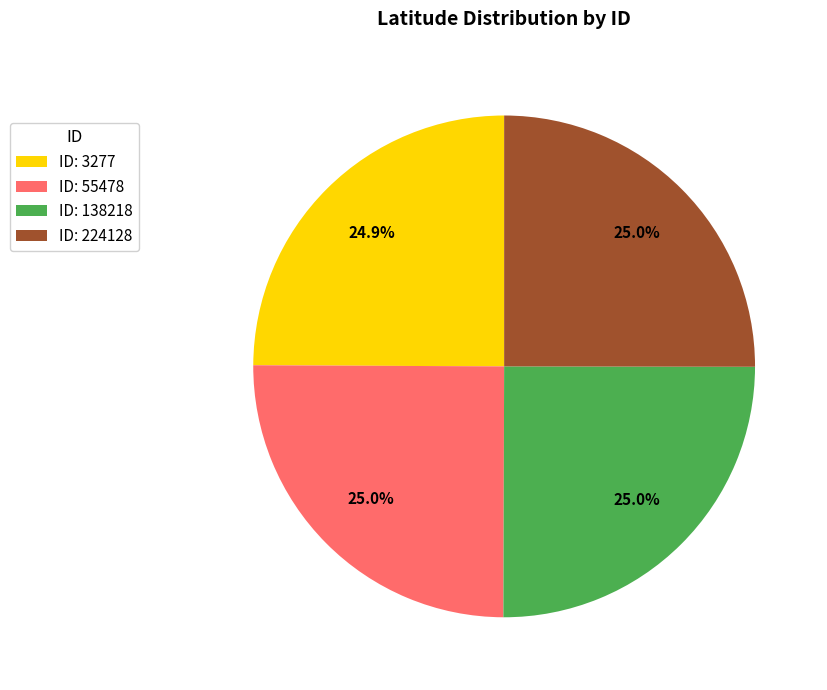

Does any single category account for the majority?

No